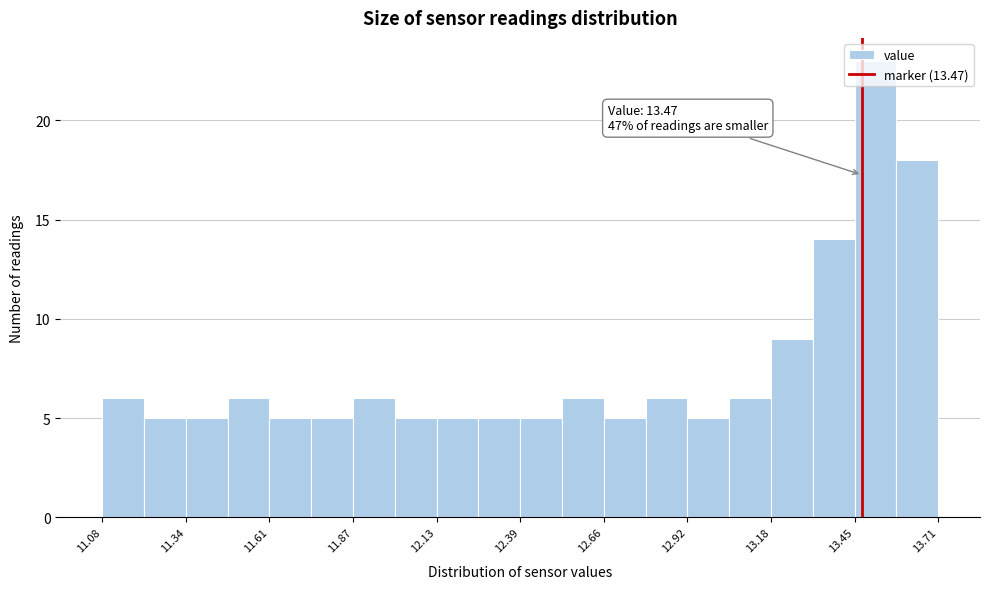

Around what value on the x-axis is the tallest bar? Give the approximate position of its centre, as read against the axis.

13.50